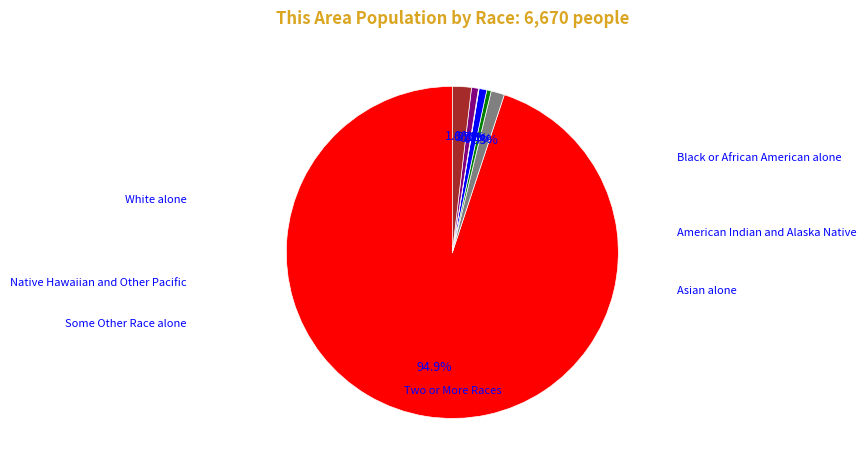

Is there any slice that represents more than half of the pie?

Yes